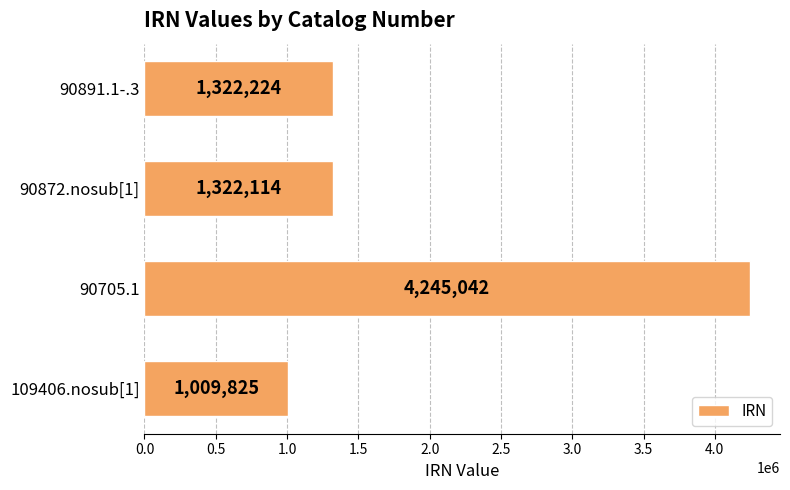

Reading top to bottom, list all the values displayed in this chart.

1322224	1322114	4245042	1009825